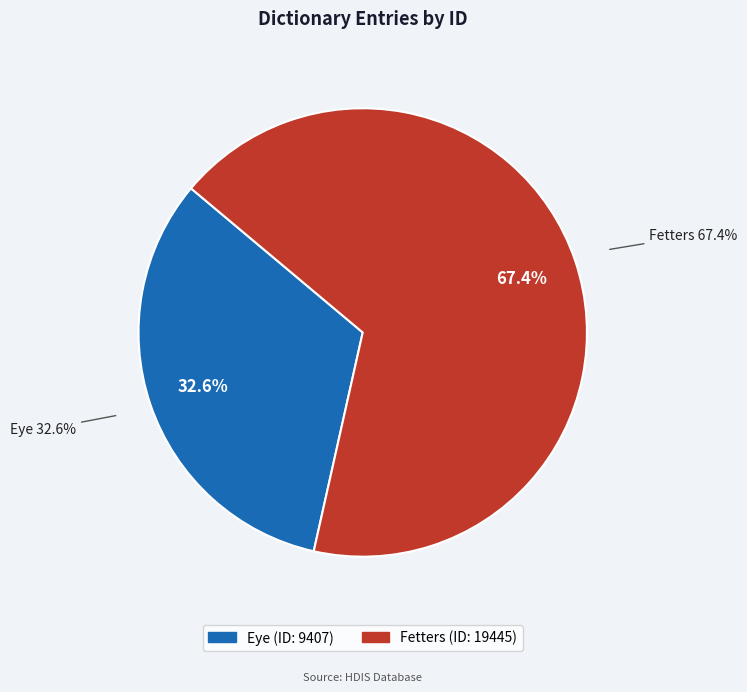

Count the number of slices in the pie.

2